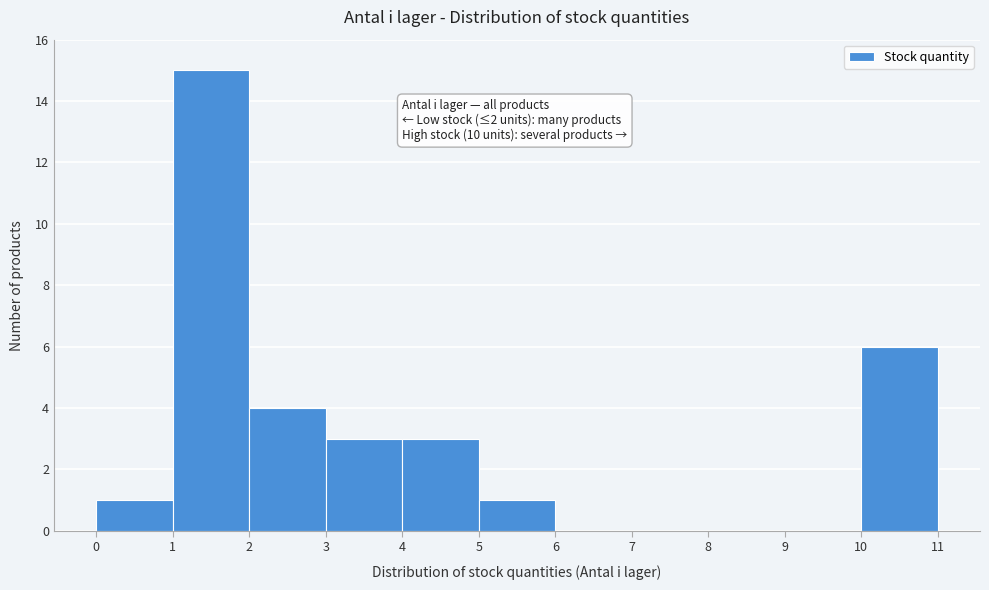

Which range on the x-axis has the tallest bar?

1 to 2